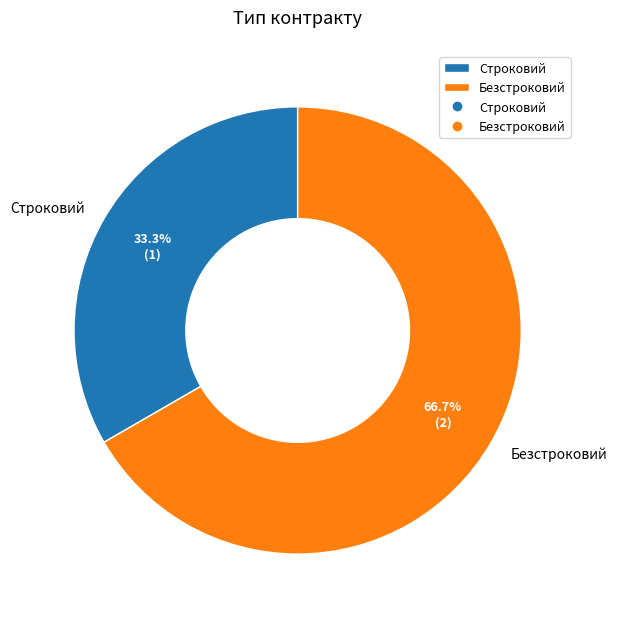

To the nearest percent, what is the difference between the Безстроковий and Строковий slice percentages?

33%